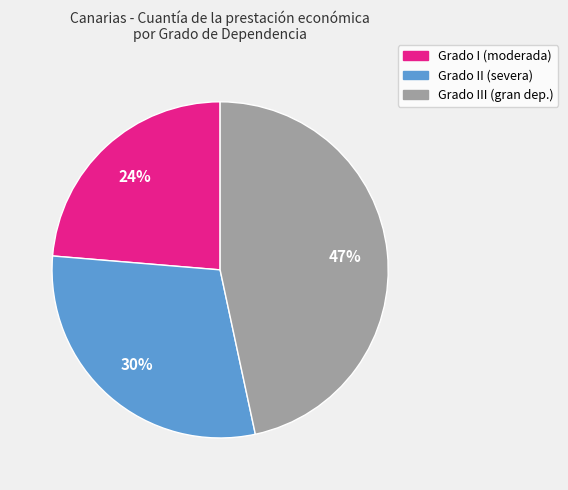

To the nearest percent, what is the average slice percentage?

33%